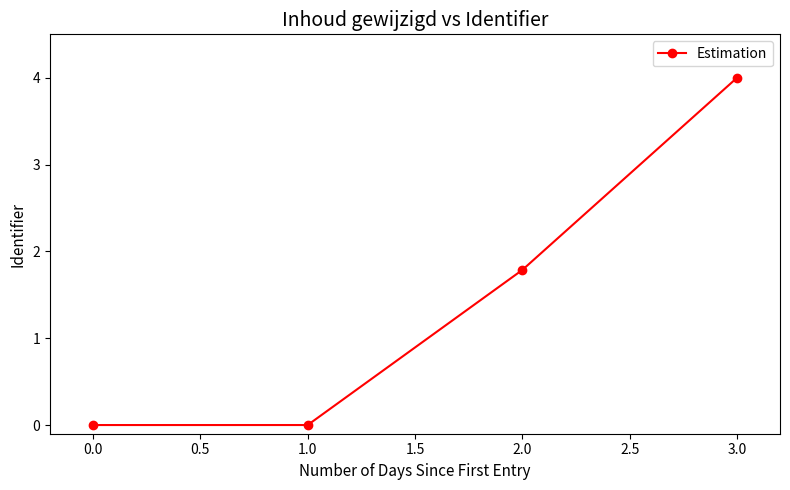

The chart shows a value of -2.3 at 0.0. True or false?

False